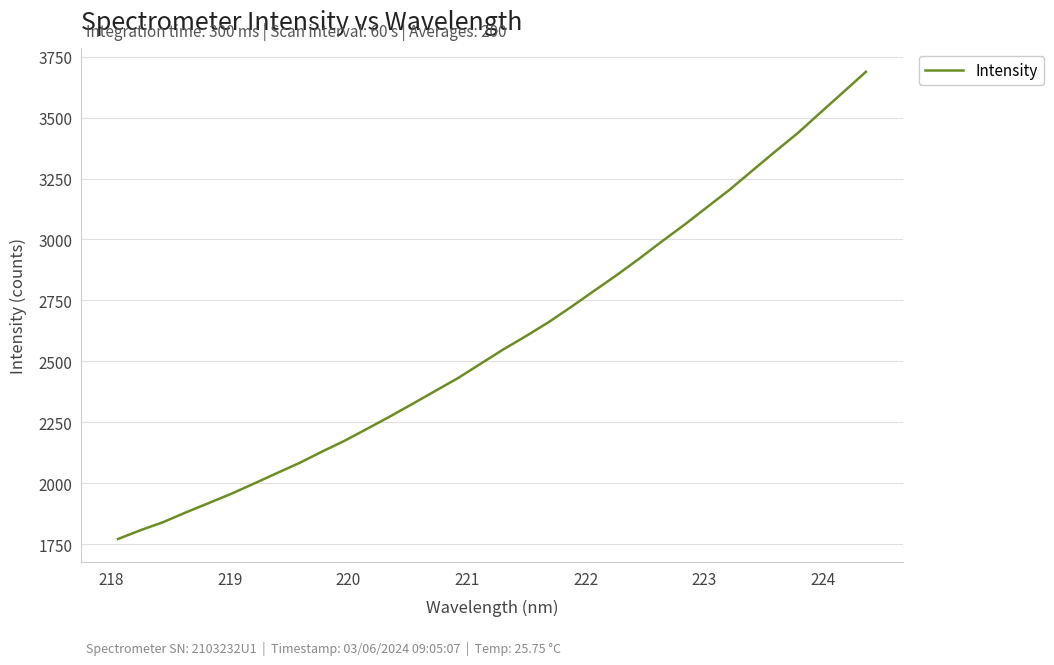

Reading left to right, list all the values displayed in this chart.

1771.4	1807.7	1840.9	1880.8	1918.8	1957.2	1998.9	2041.4	2083.4	2130.1	2174.9	2224.4	2274.5	2326.5	2379.4	2431.9	2490.9	2549.6	2604.2	2661.4	2724.5	2789.6	2854.2	2922.1	2992.9	3061.5	3133.7	3205.6	3283.8	3361.3	3437.2	3521.0	3604.1	3687.8